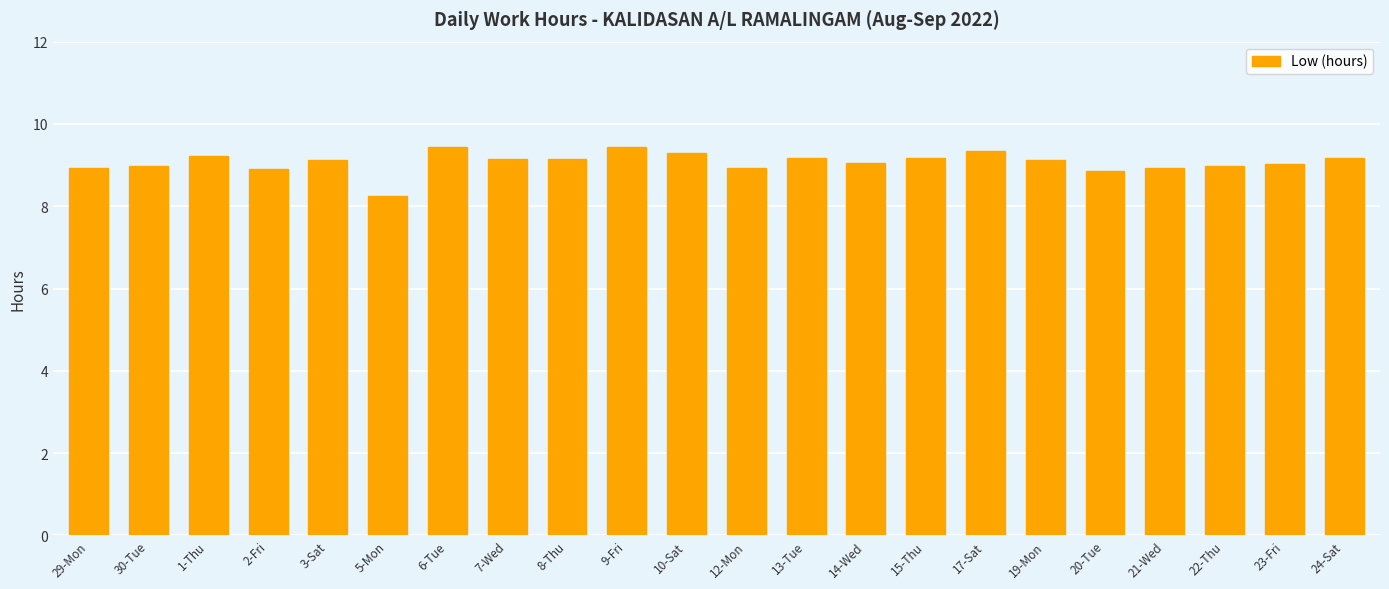

Which label corresponds to the smallest value in the chart?

5-Mon